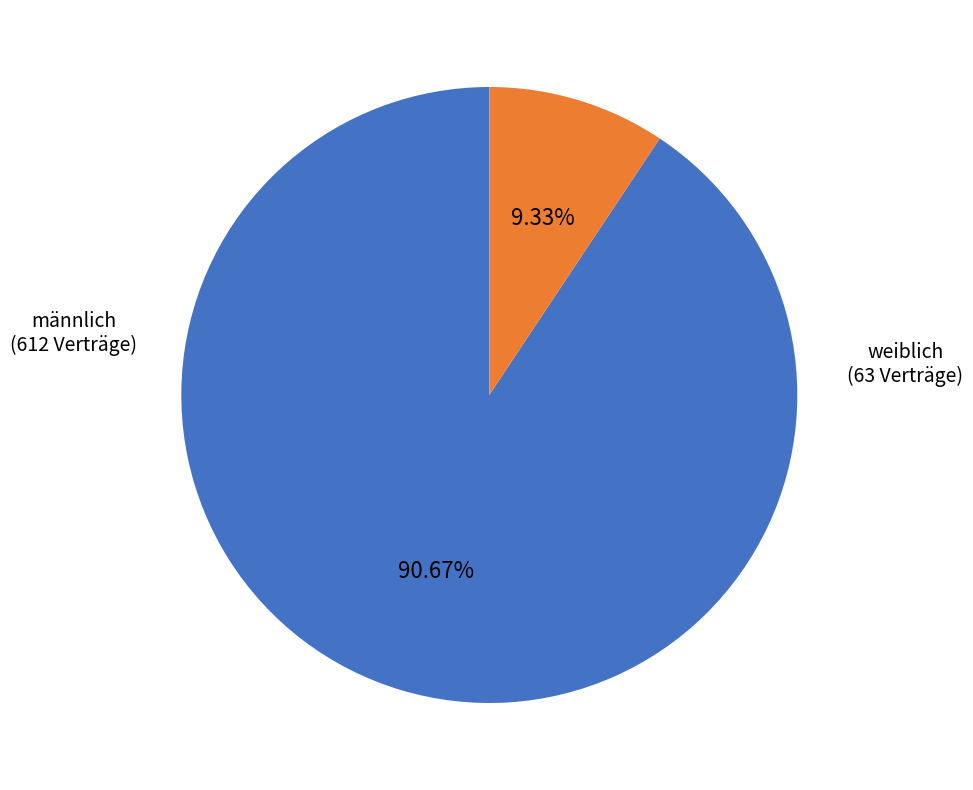

What is the ratio of the value at männlich to the value at weiblich?

9.7